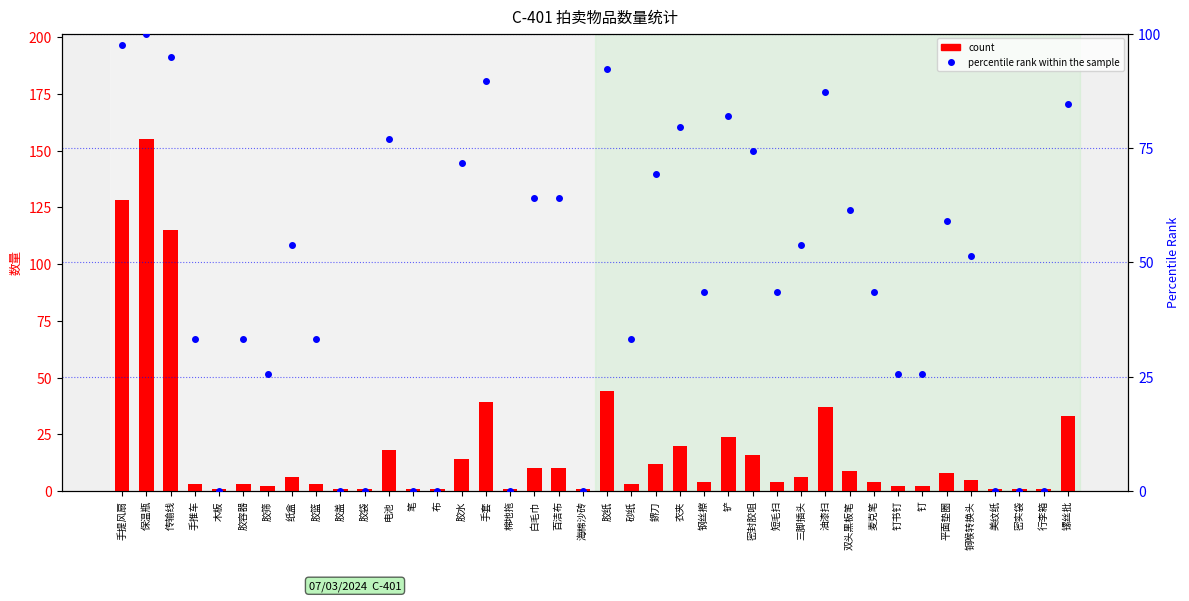

What value does the percentile rank within the sample series have at 手推车?

33.3